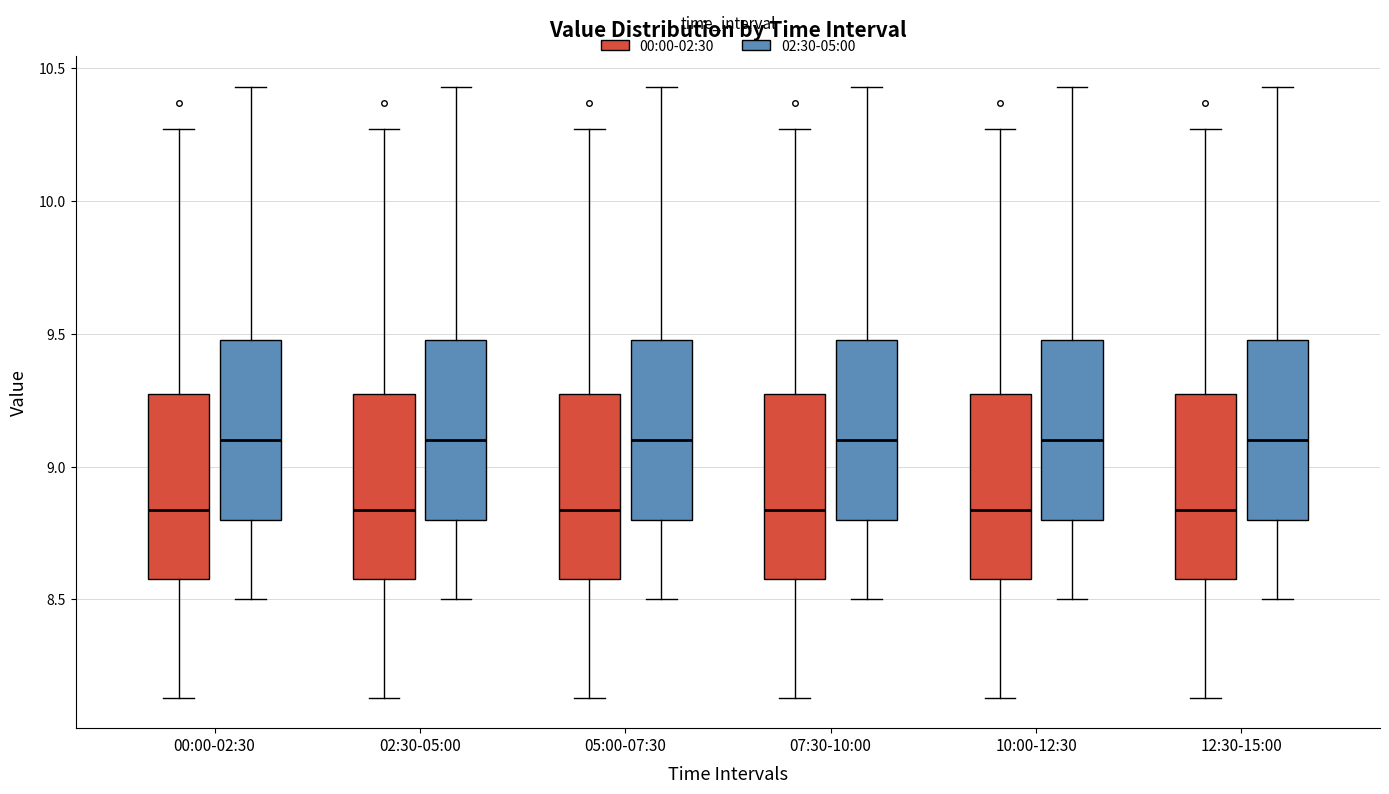

Reading left to right, read every box against the y-axis: the position of its median line, the range the box covers, and the ends of its whiskers. The values are not printed on the chart, so give them approximately, as read against the axis.

00:00-02:30 (00:00-02:30): median 8.85, box 8.60 to 9.30, whiskers 8.15 to 10.25
00:00-02:30 (02:30-05:00): median 9.10, box 8.80 to 9.50, whiskers 8.50 to 10.45
02:30-05:00 (00:00-02:30): median 8.85, box 8.60 to 9.30, whiskers 8.15 to 10.25
02:30-05:00 (02:30-05:00): median 9.10, box 8.80 to 9.50, whiskers 8.50 to 10.45
05:00-07:30 (00:00-02:30): median 8.85, box 8.60 to 9.30, whiskers 8.15 to 10.25
05:00-07:30 (02:30-05:00): median 9.10, box 8.80 to 9.50, whiskers 8.50 to 10.45
07:30-10:00 (00:00-02:30): median 8.85, box 8.60 to 9.30, whiskers 8.15 to 10.25
07:30-10:00 (02:30-05:00): median 9.10, box 8.80 to 9.50, whiskers 8.50 to 10.45
10:00-12:30 (00:00-02:30): median 8.85, box 8.60 to 9.30, whiskers 8.15 to 10.25
10:00-12:30 (02:30-05:00): median 9.10, box 8.80 to 9.50, whiskers 8.50 to 10.45
12:30-15:00 (00:00-02:30): median 8.85, box 8.60 to 9.30, whiskers 8.15 to 10.25
12:30-15:00 (02:30-05:00): median 9.10, box 8.80 to 9.50, whiskers 8.50 to 10.45